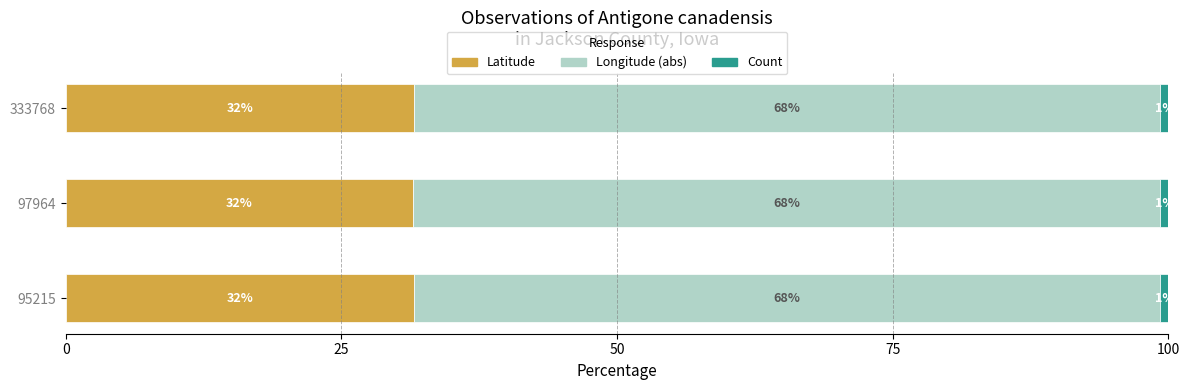

Reading left to right, transcribe all the data shown in this chart.

Latitude: 31.6	31.5	31.6
Longitude (abs): 67.7	67.7	67.7
Count: 0.7	0.7	0.7